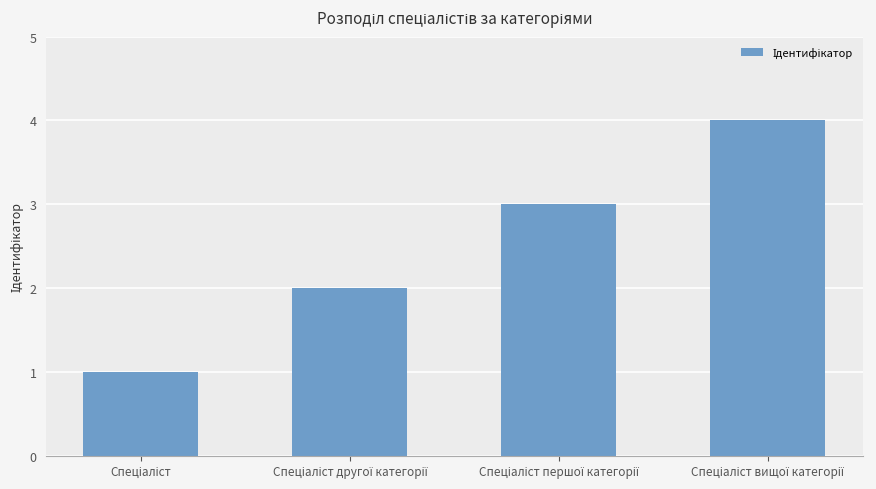

How many values are below 3?

2